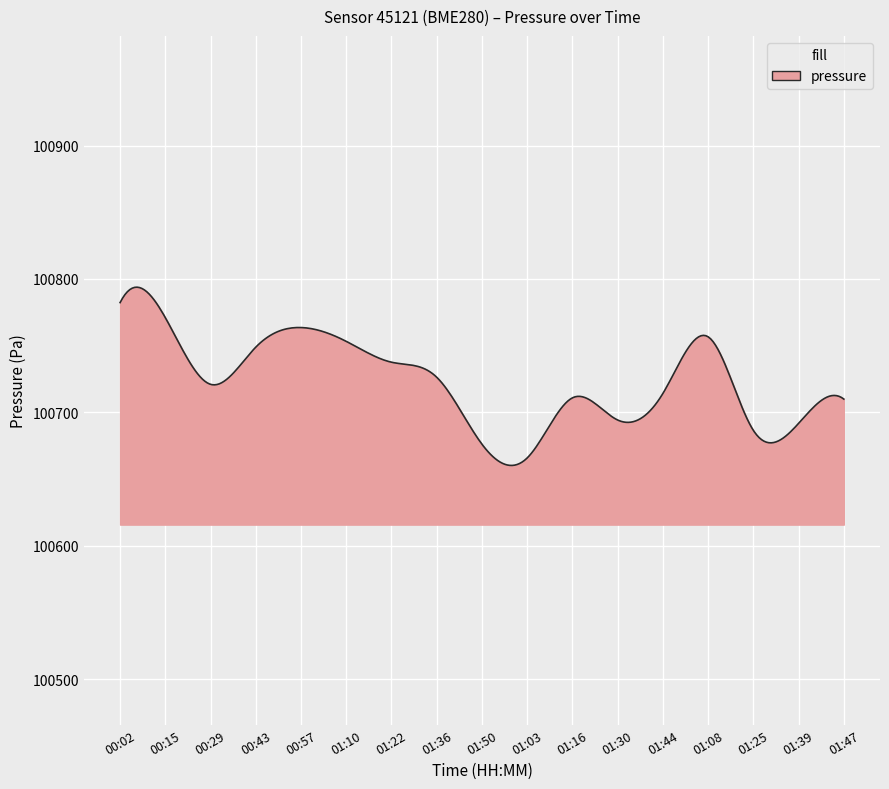

What is the difference between the maximum and minimum values?

133.7